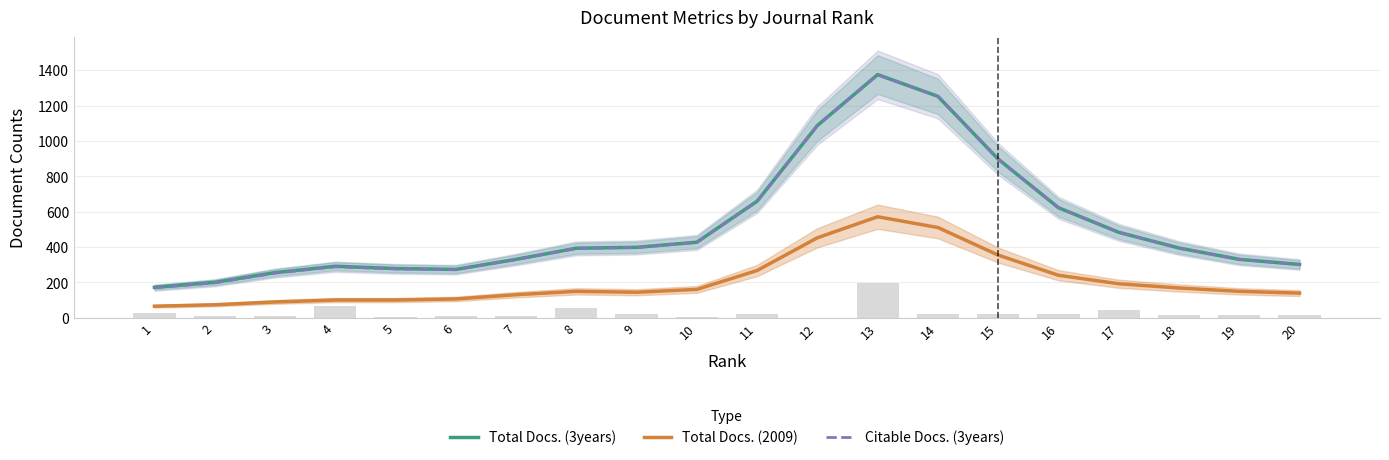

Rank the series by their maximum value, from lowest to highest.

Total Docs. (2009), Citable Docs. (3years), Total Docs. (3years)